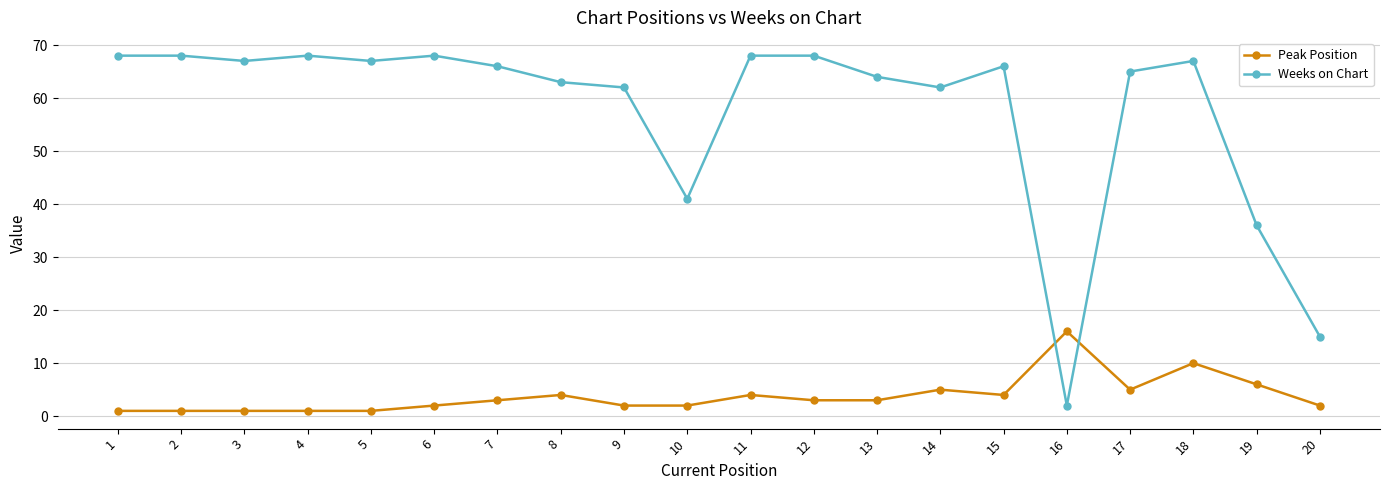

What is the difference between the highest and lowest values at 8?

59